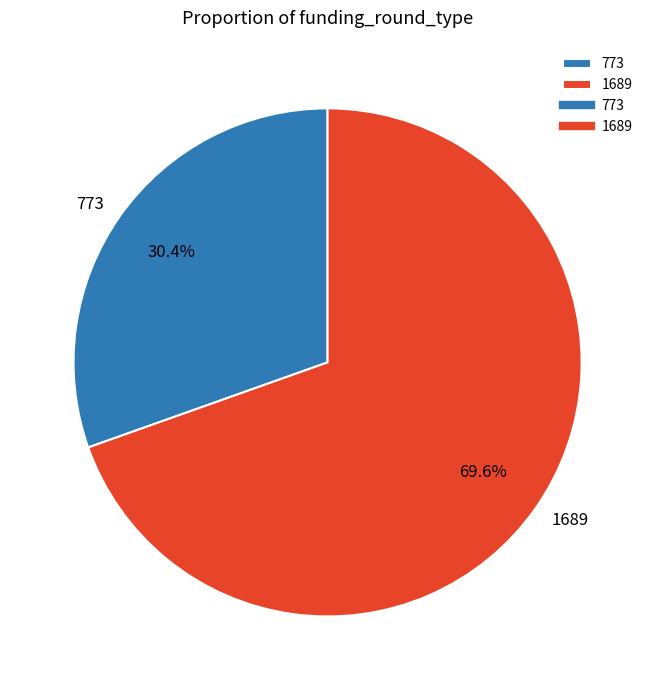

Which slice represents more than half of the pie?

1689